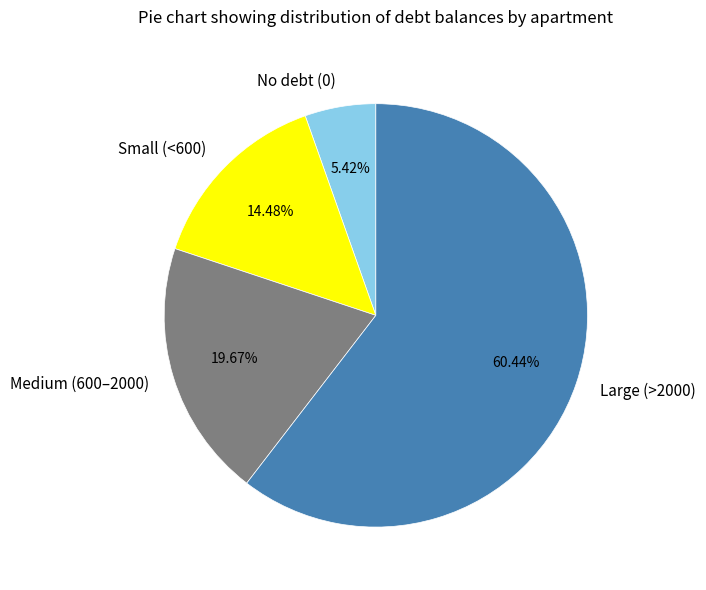

What is the smallest slice in the pie chart?

No debt (0)